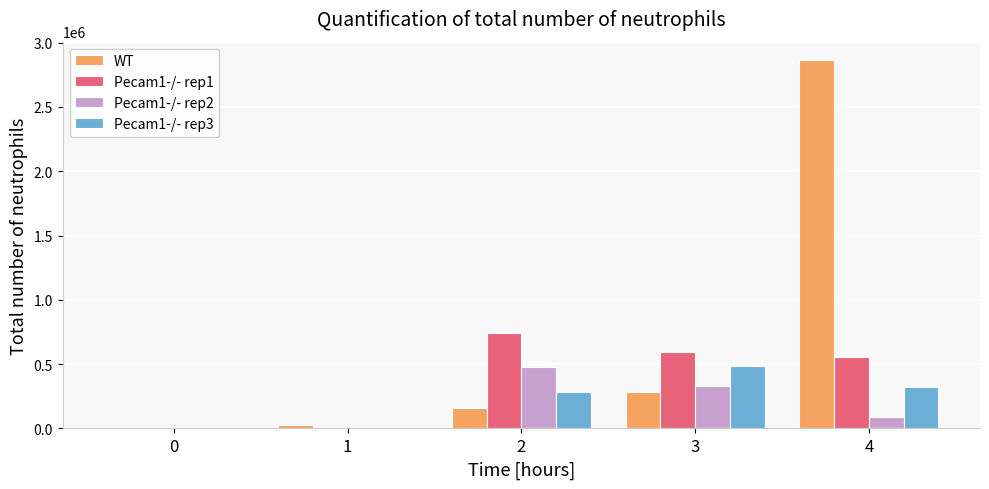

What is the maximum value shown in the chart?

2864100.0